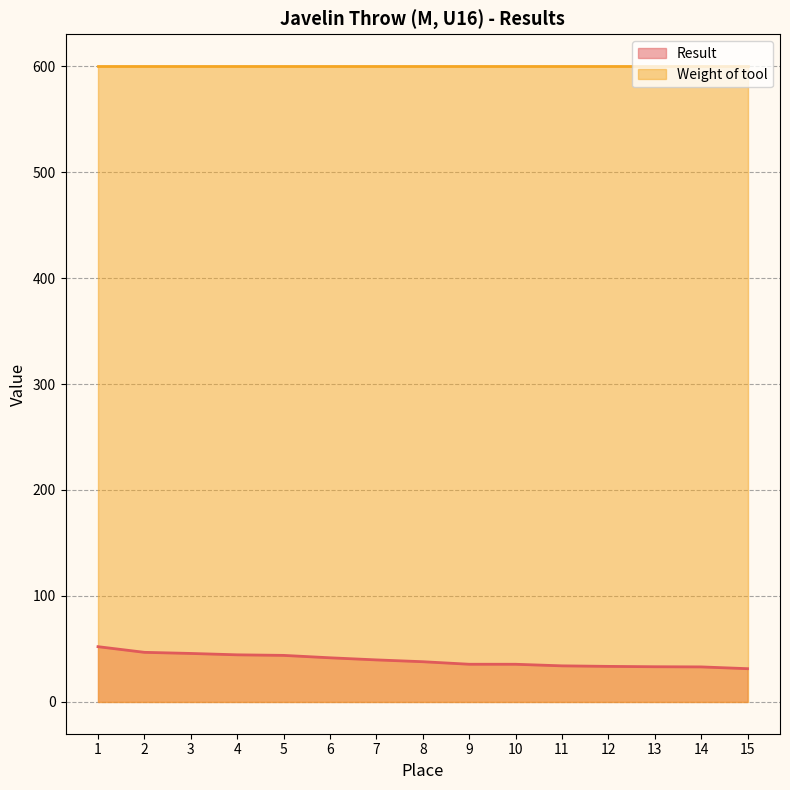

Rank the categories by value from lowest to highest.

15, 14, 13, 12, 11, 10, 9, 8, 7, 6, 5, 4, 3, 2, 1